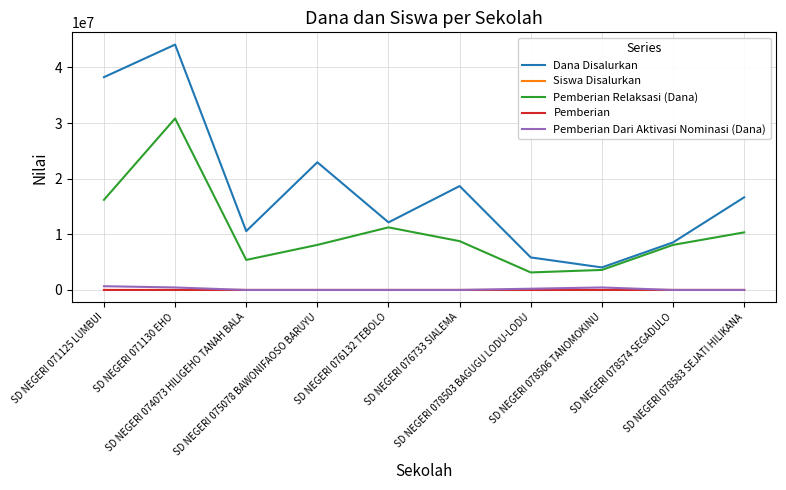

Which series changed the most between SD NEGERI 078503 BAGUGU LODU-LODU and SD NEGERI 078506 TANOMOKINU?

Dana Disalurkan